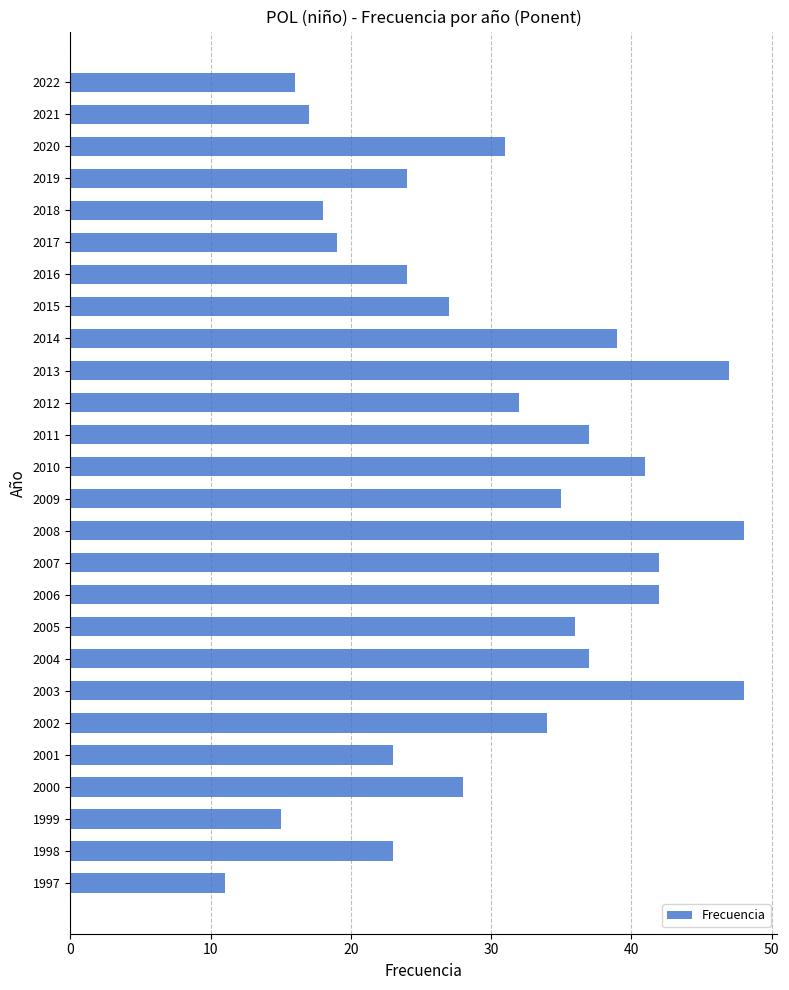

Reading top to bottom, what are all the values shown in this chart?

16	17	31	24	18	19	24	27	39	47	32	37	41	35	48	42	42	36	37	48	34	23	28	15	23	11